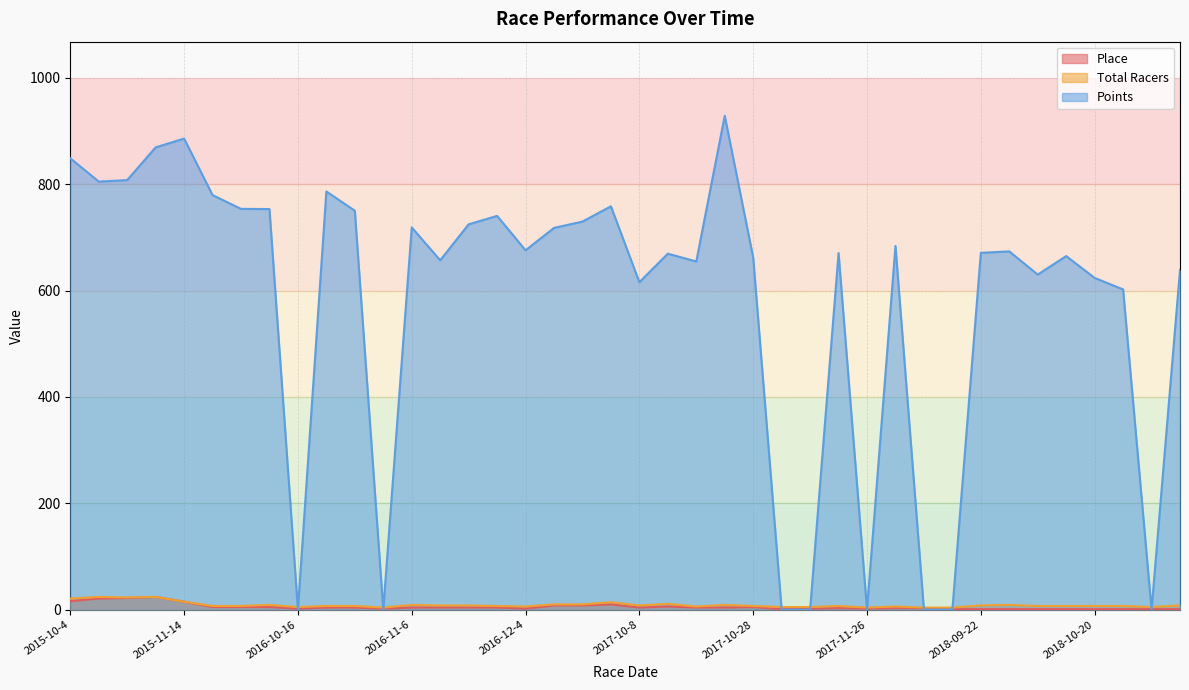

Is it true that Place equals 8.0 at 2017-09-10?

True